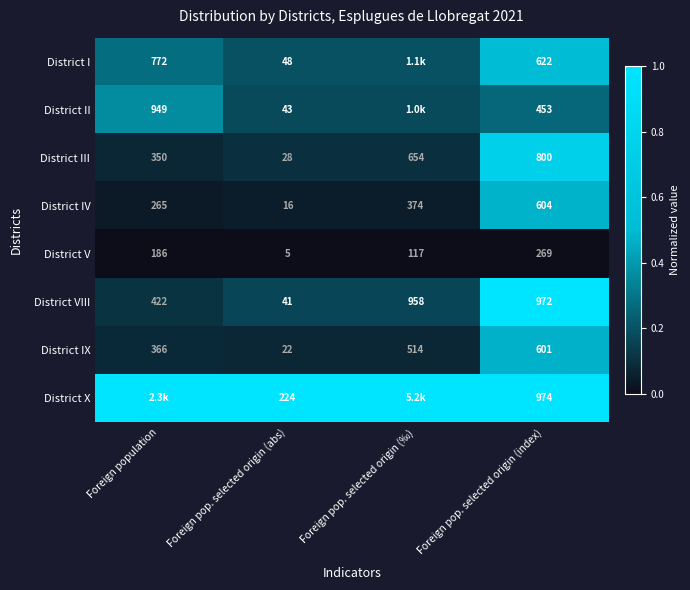

True or false: District III has a value of 0.1 at Foreign population.

False